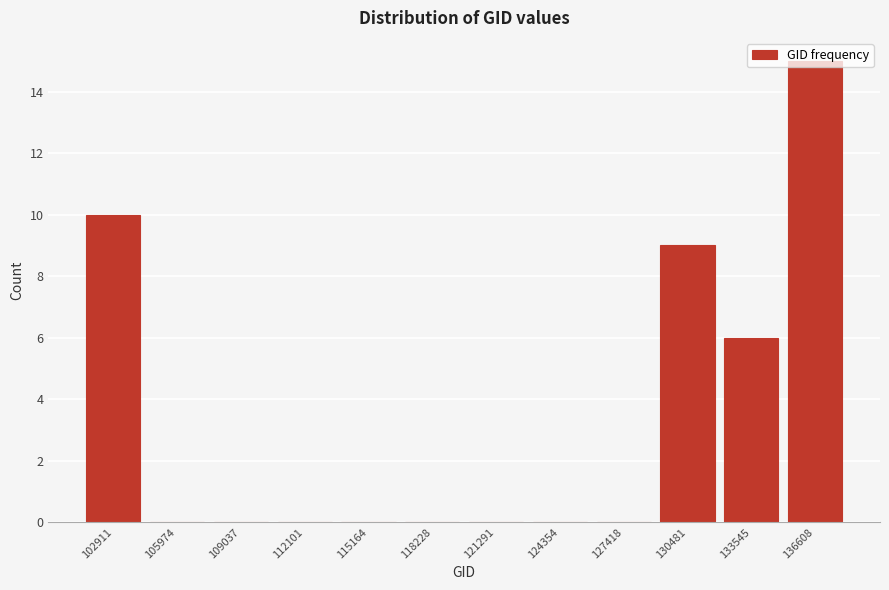

What is the sum of all values?

40